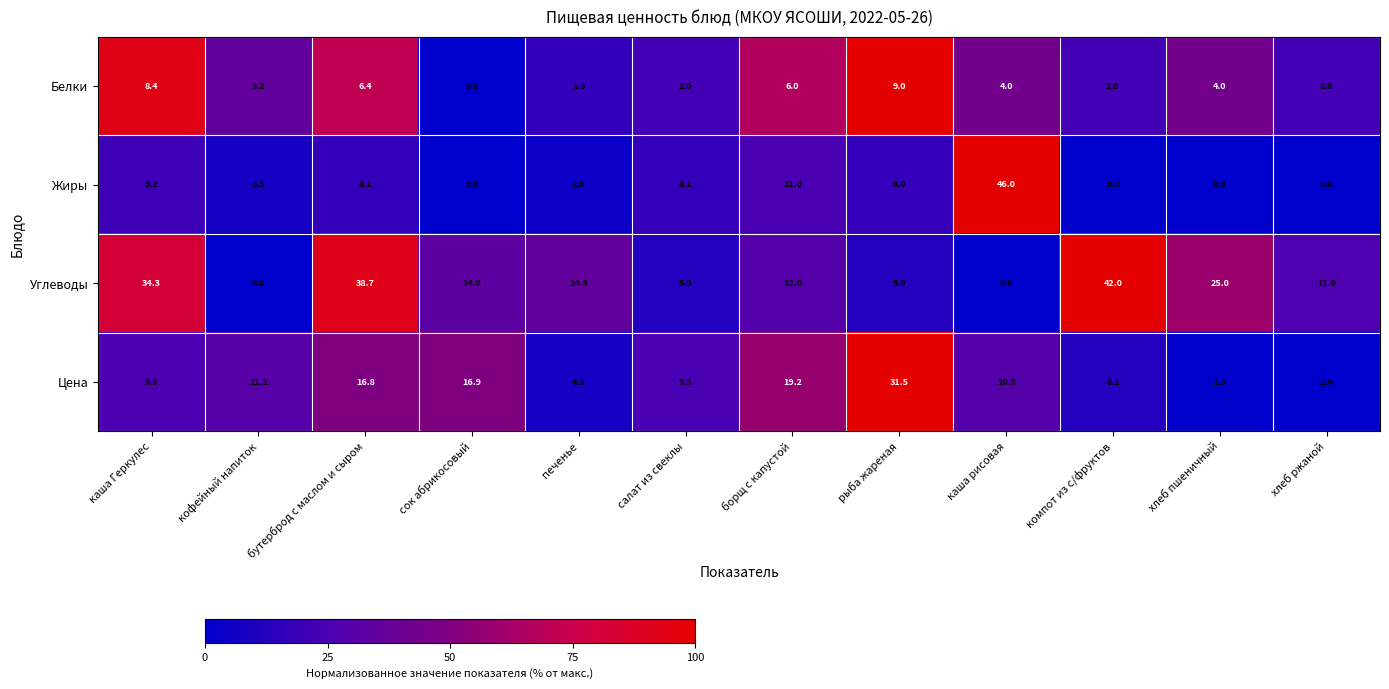

What is the sum of all Цена values?

141.3